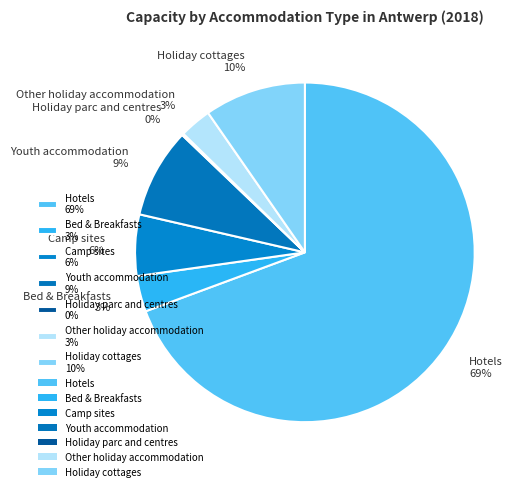

Is it true that Other holiday accommodation is 3% of the pie?

True